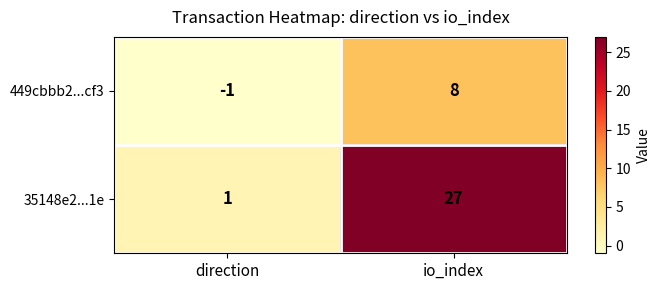

Reading left to right, extract all data points from this chart.

449cbbb2...cf3: -1	8
35148e2...1e: 1	27